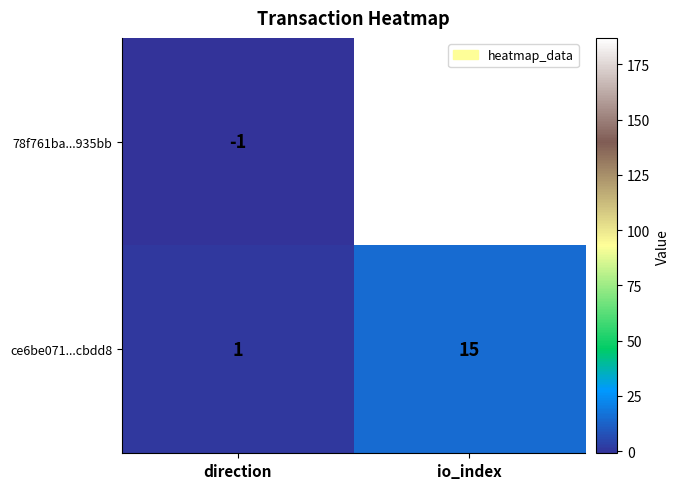

At which category does the chart reach its peak across all series?

io_index